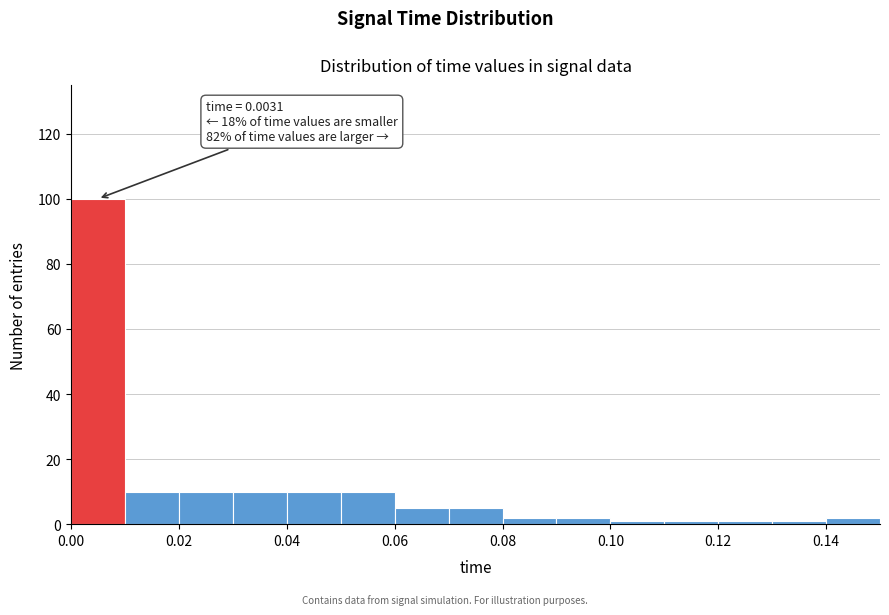

Which range on the x-axis has the tallest bar?

0.00 to 0.01